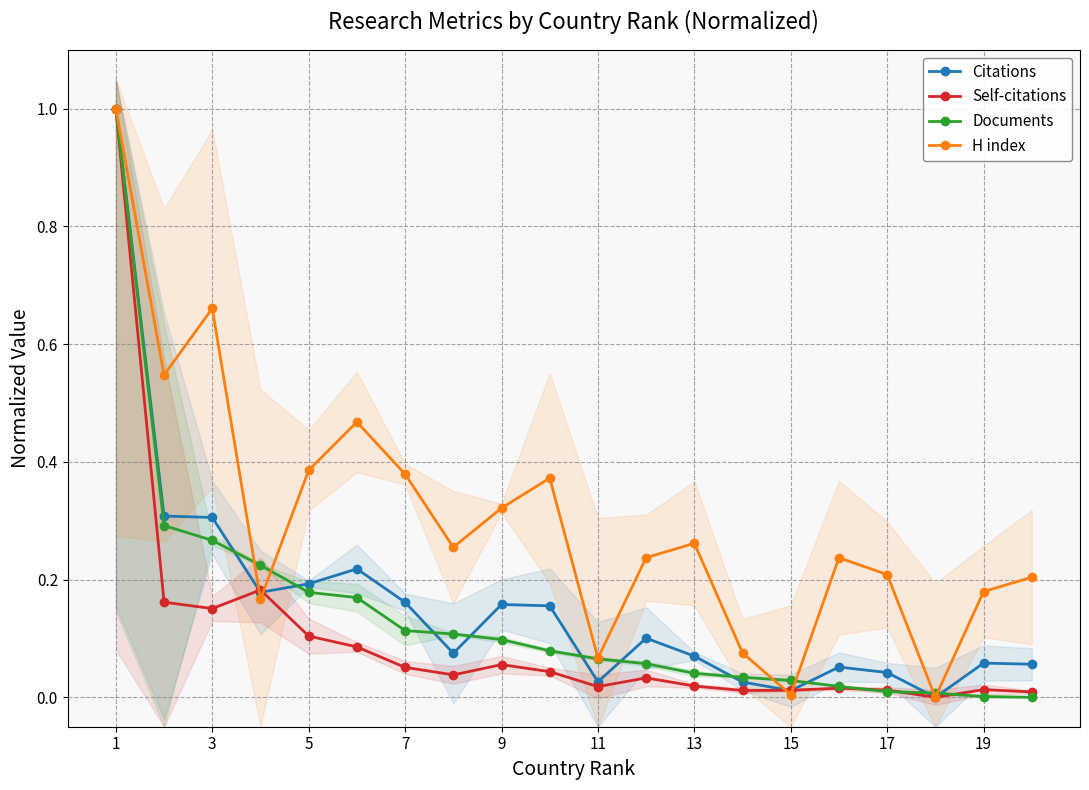

In H index, how many points are lower than both neighbors (excluding endpoints)?

6